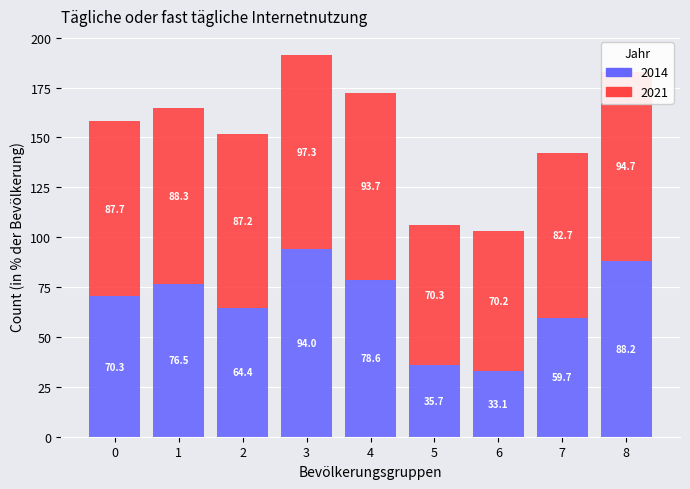

What is the average value of the 2014 series?

66.7